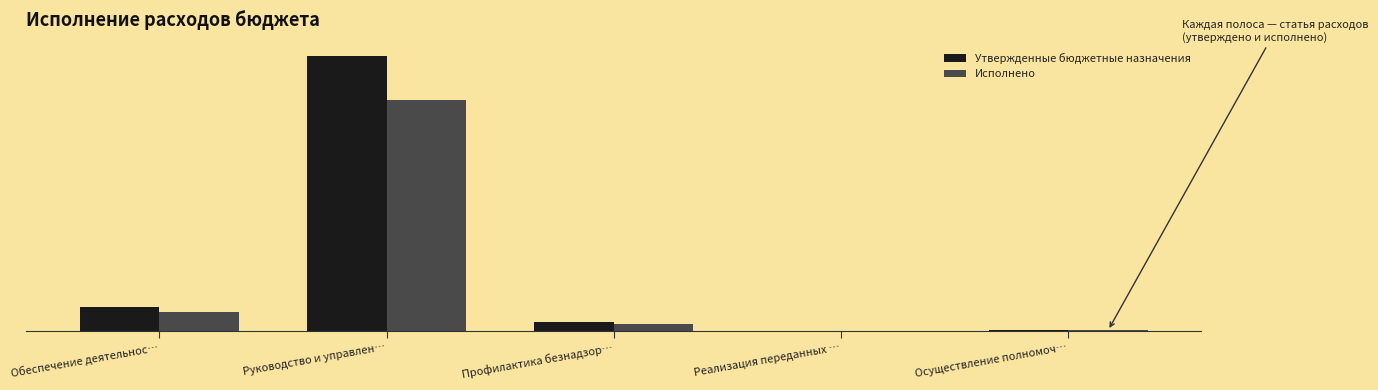

Between Руководство и управлен… and Реализация переданных …, which series saw the biggest shift?

Утвержденные бюджетные назначения